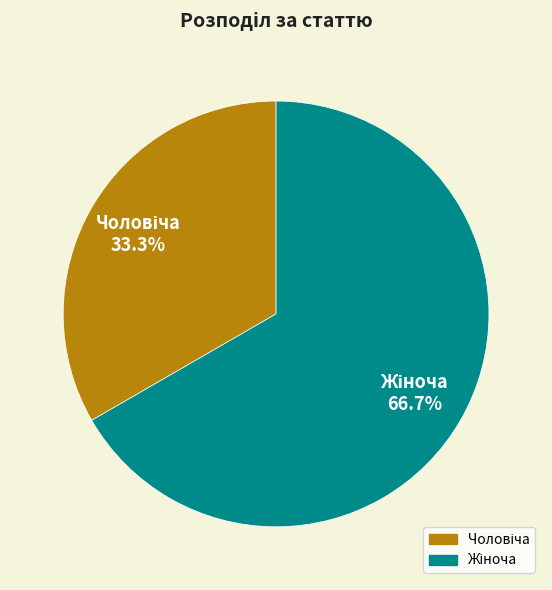

Count the number of slices in the pie.

2